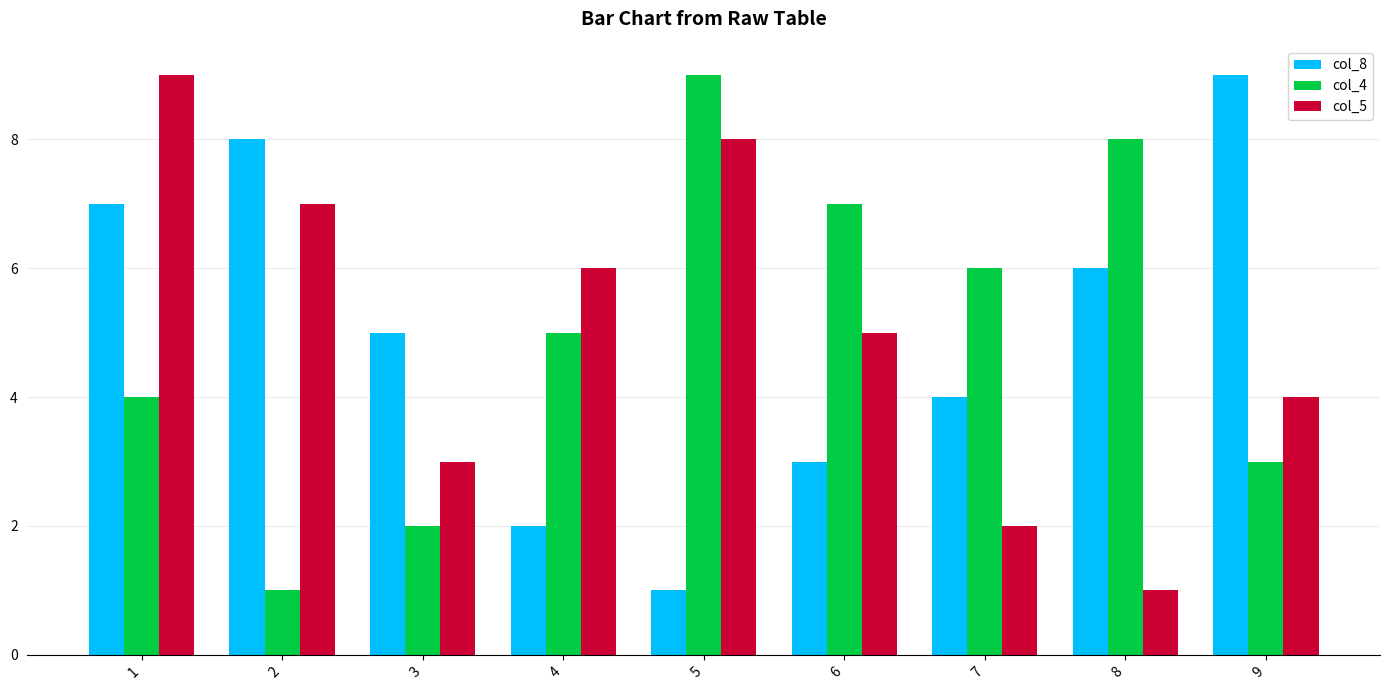

What is the total value across all series at 5?

18